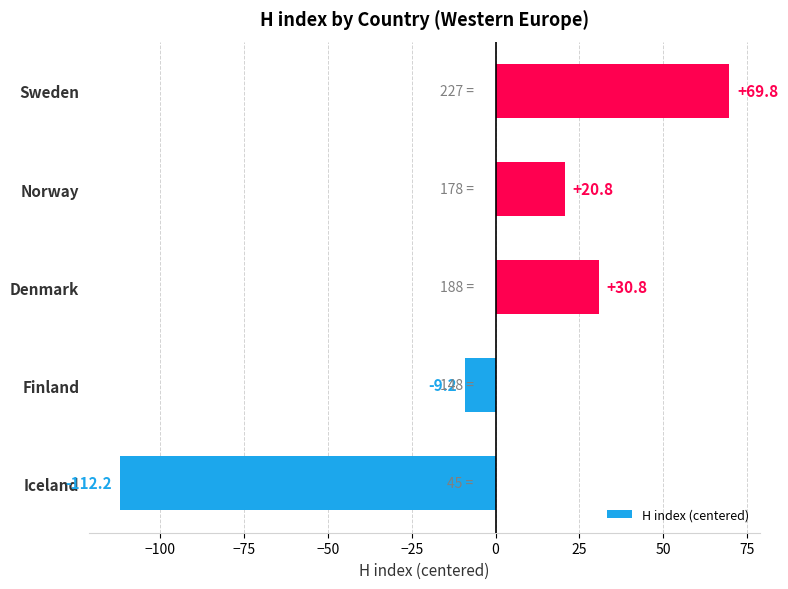

List the labels in order of value, largest first.

Sweden, Denmark, Norway, Finland, Iceland